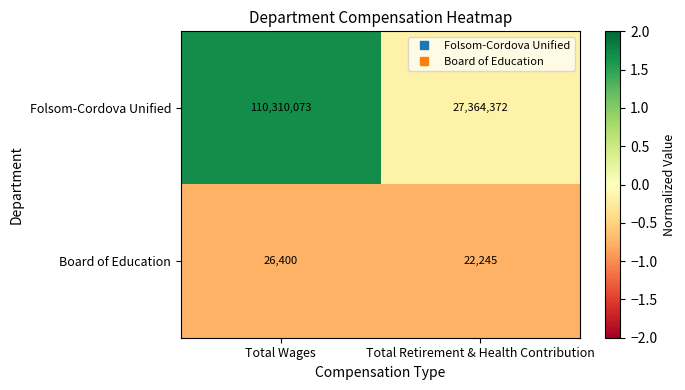

List the series in order of their overall mean, highest first.

Folsom-Cordova Unified, Board of Education